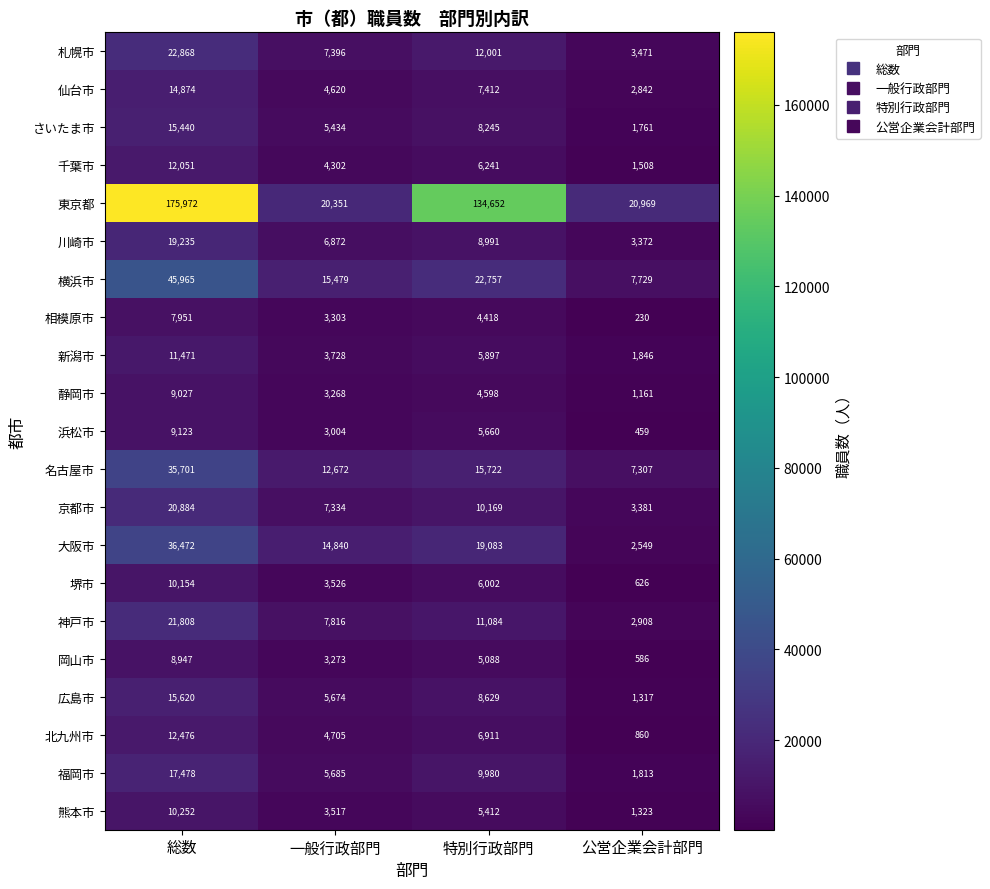

Where is 岡山市 nearest to the value 4766?

特別行政部門